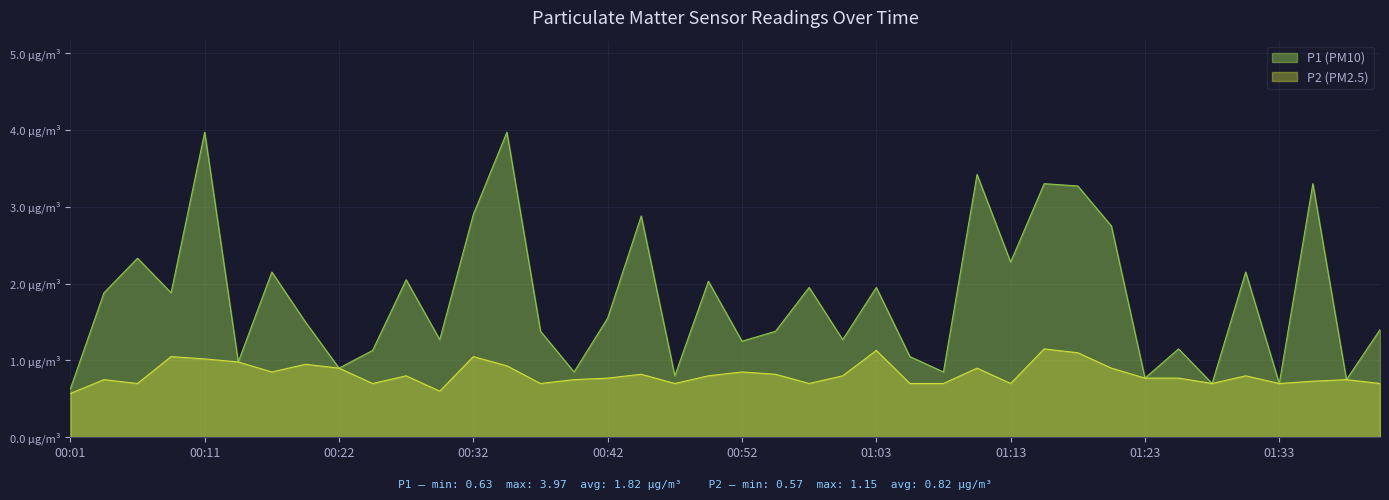

How many data points does each series have?

40